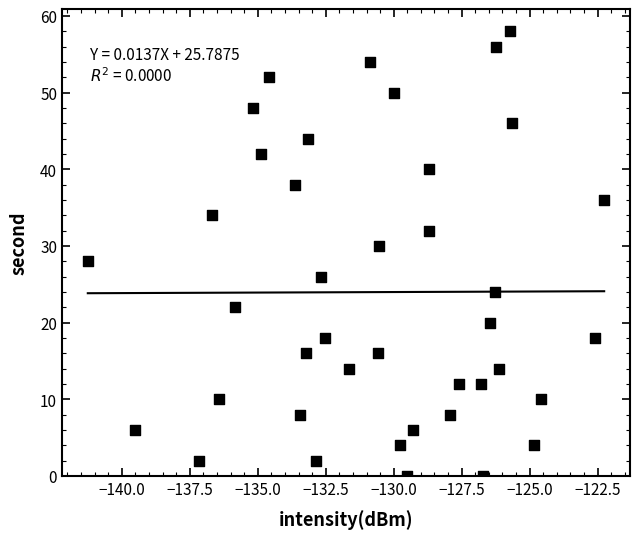

What is the range of Y values (max minus min)?

58